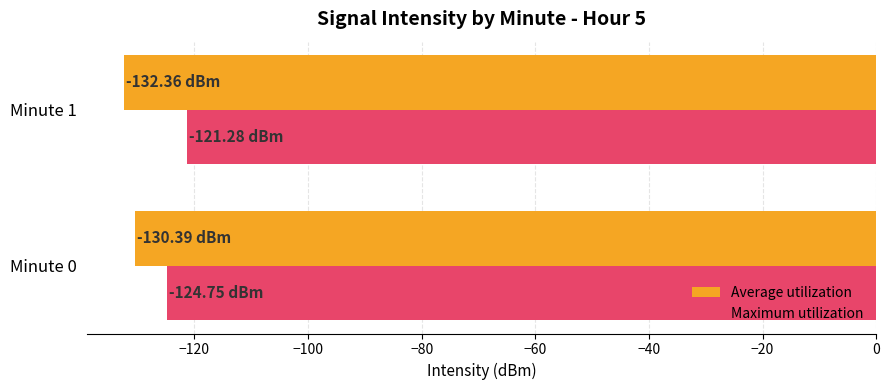

Rank the categories by Maximum utilization value from lowest to highest.

Minute 0, Minute 1